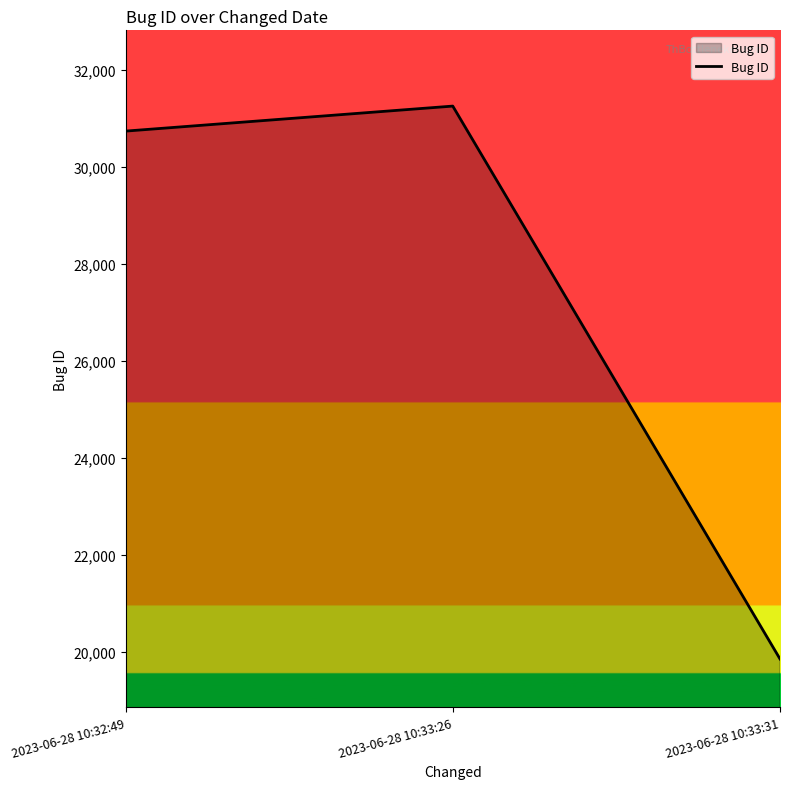

What is the change in value from 2023-06-28 10:32:49 to 2023-06-28 10:33:26?

+516